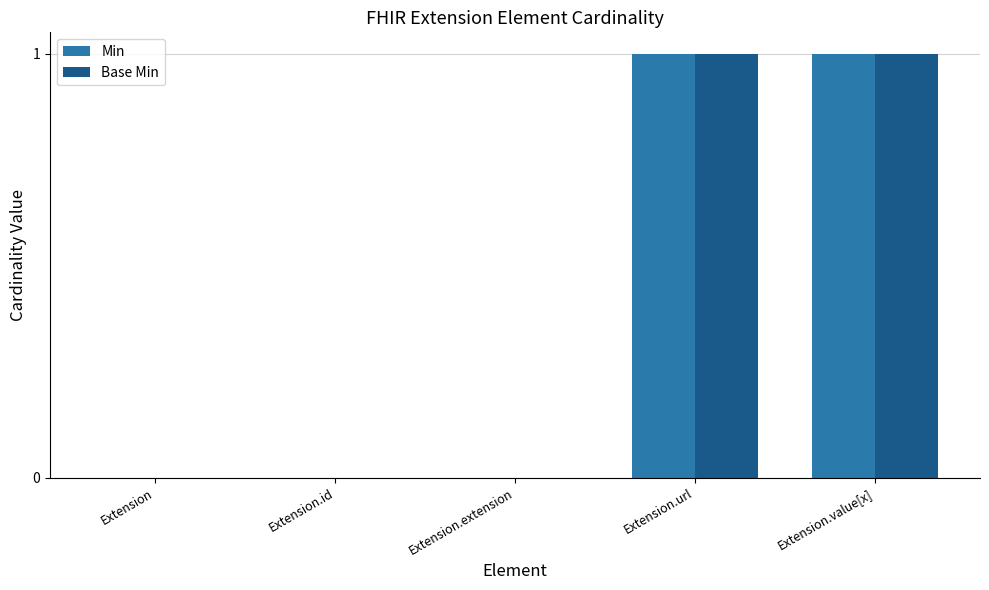

Reading right to left, what are all the values shown in this chart?

Min: 1	1	0	0	0
Base Min: 1	1	0	0	0